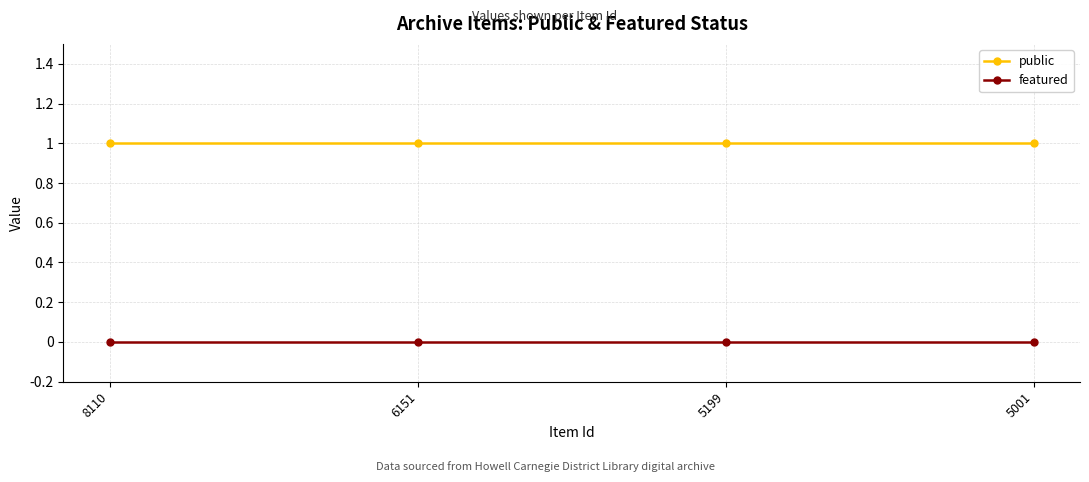

Reading left to right, transcribe all the data shown in this chart.

public: 8110=1	6151=1	5199=1	5001=1
featured: 8110=0	6151=0	5199=0	5001=0